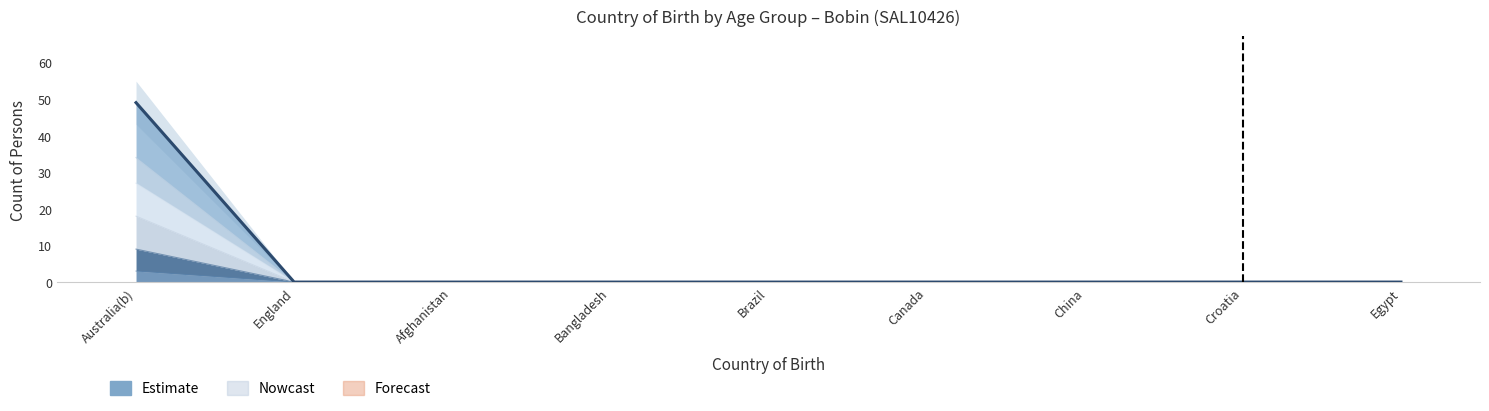

What is the label of the 3rd point from the right?

China